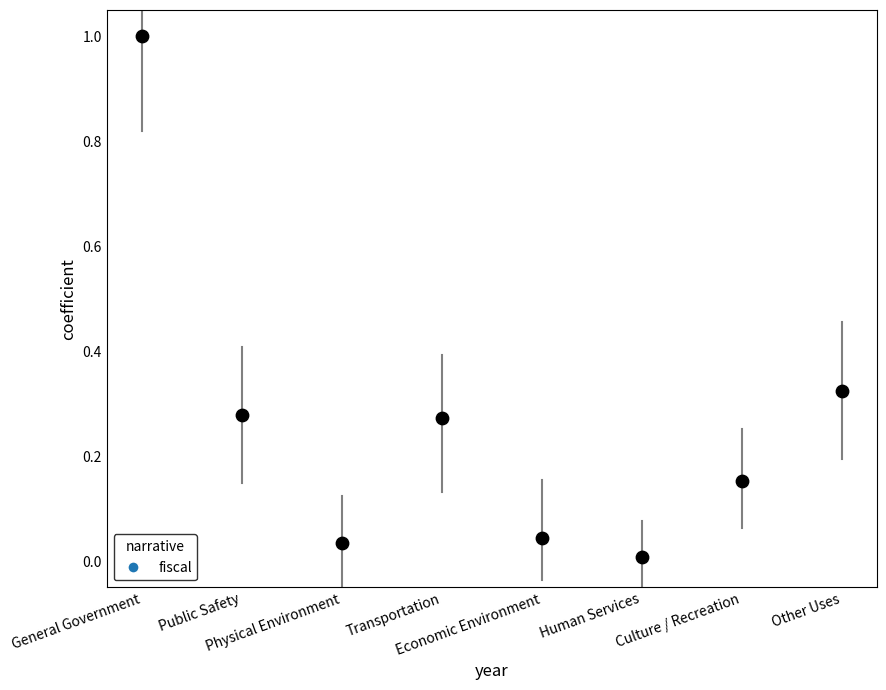

What is the range of Y values (max minus min)?

1.0